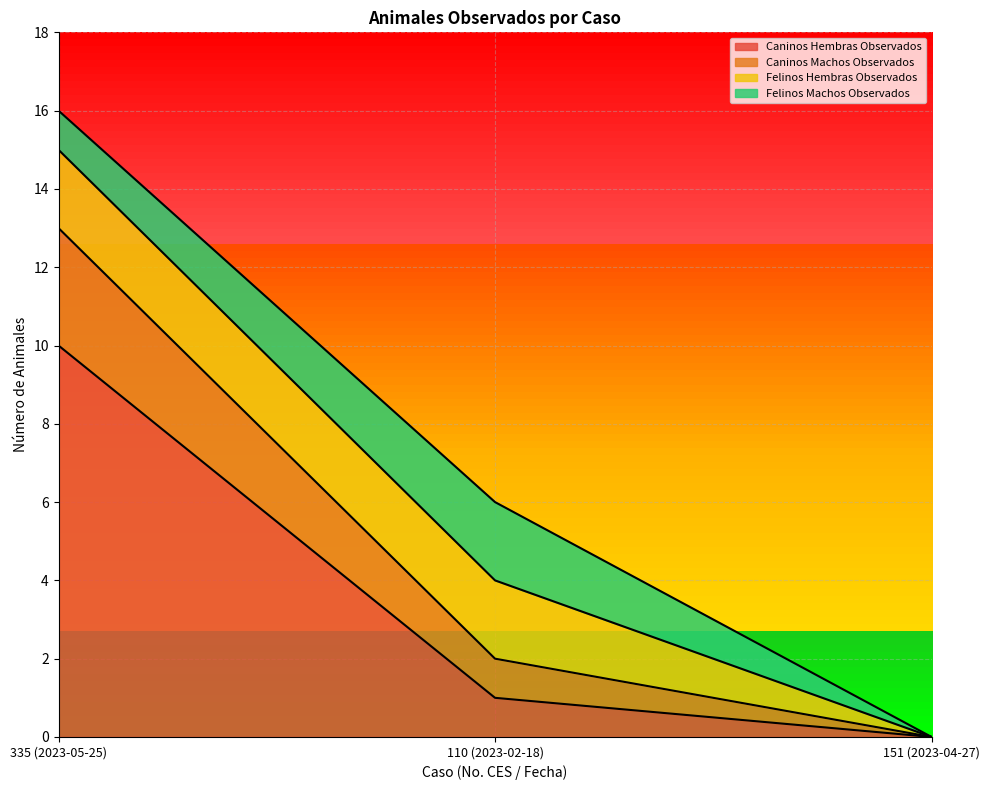

Reading left to right, transcribe the values for Caninos Hembras Observados.

335 (2023-05-25)=10	110 (2023-02-18)=1	151 (2023-04-27)=0